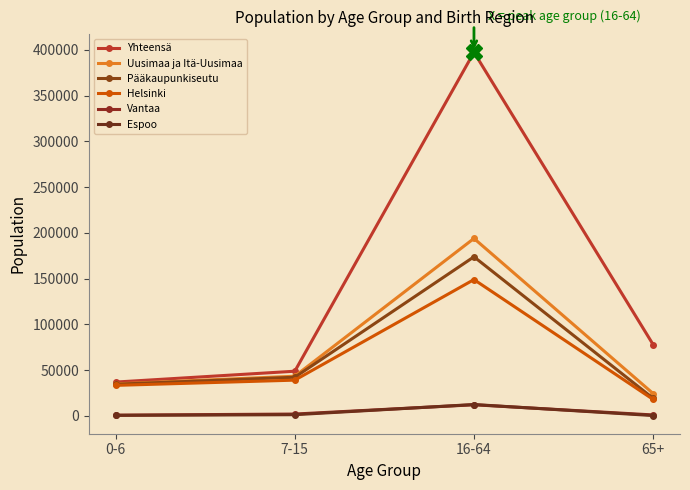

How many lines are shown in the chart?

6